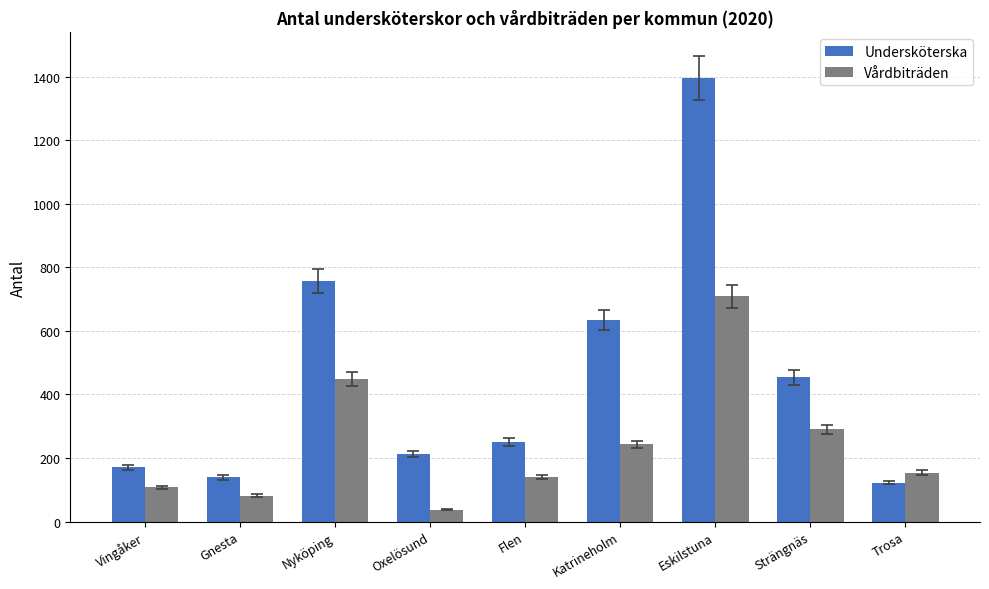

What is the label of the 9th bar from the left?

Trosa